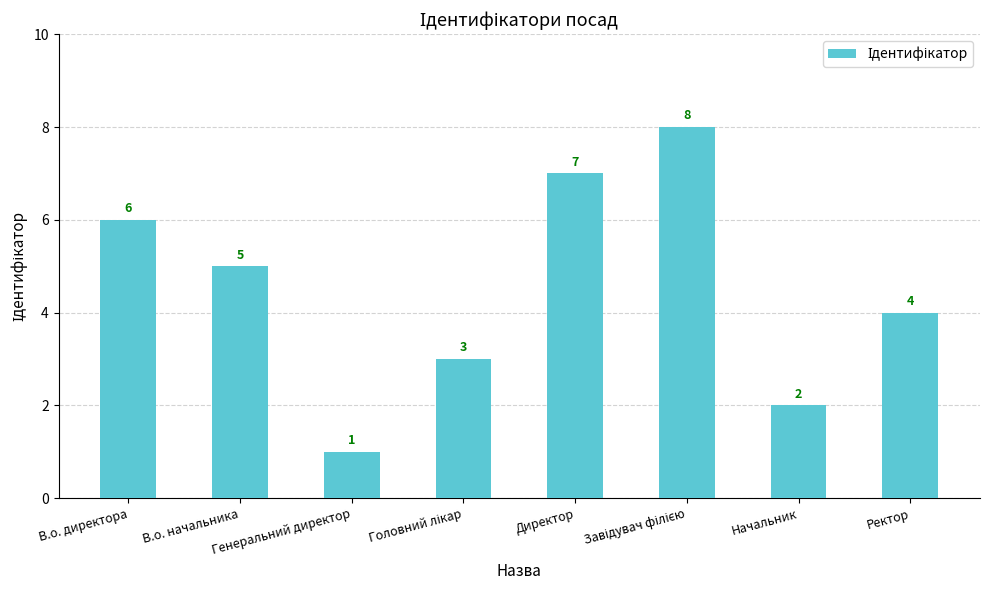

How many values are below 5?

4